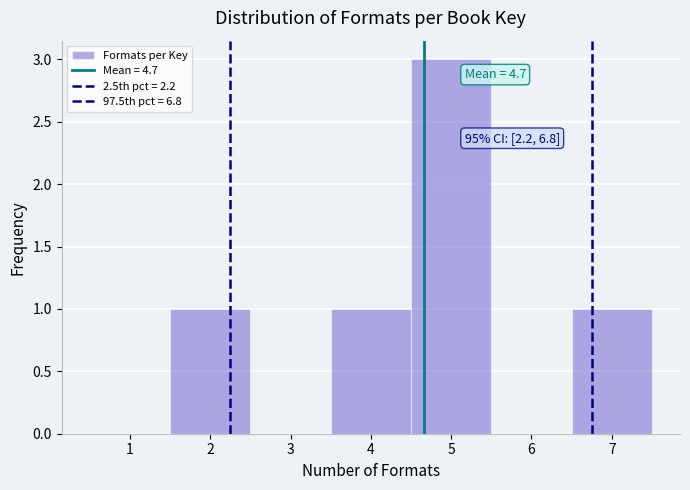

Over which range of the x-axis is the bar tallest?

4.5 to 5.5